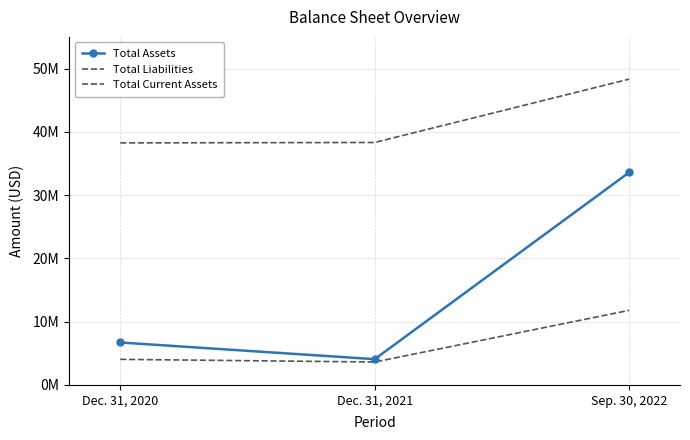

Reading left to right, list all the values displayed in this chart.

Total Assets: 6709016	4071796	33586588
Total Liabilities: 38246613	38314164	48321757
Total Current Assets: 4045618	3622548	11787942